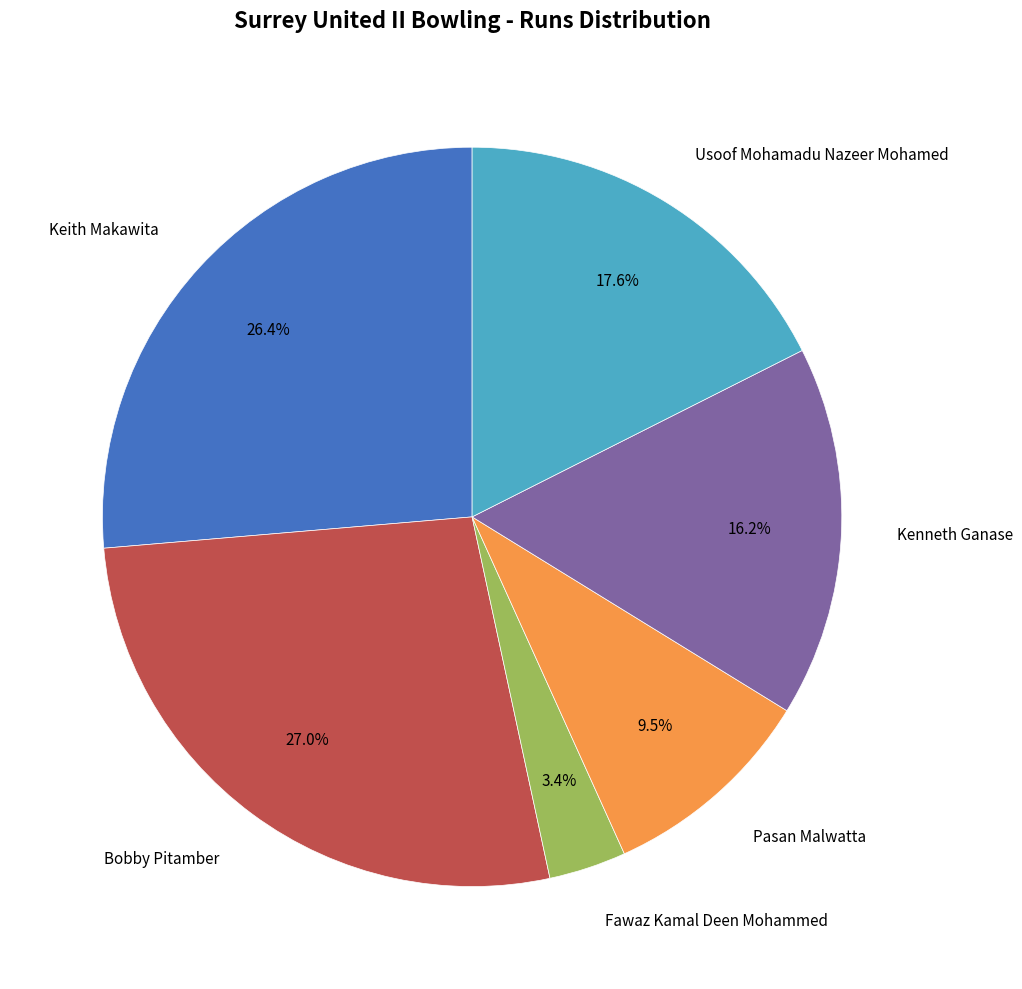

Is there a majority slice in this chart?

No